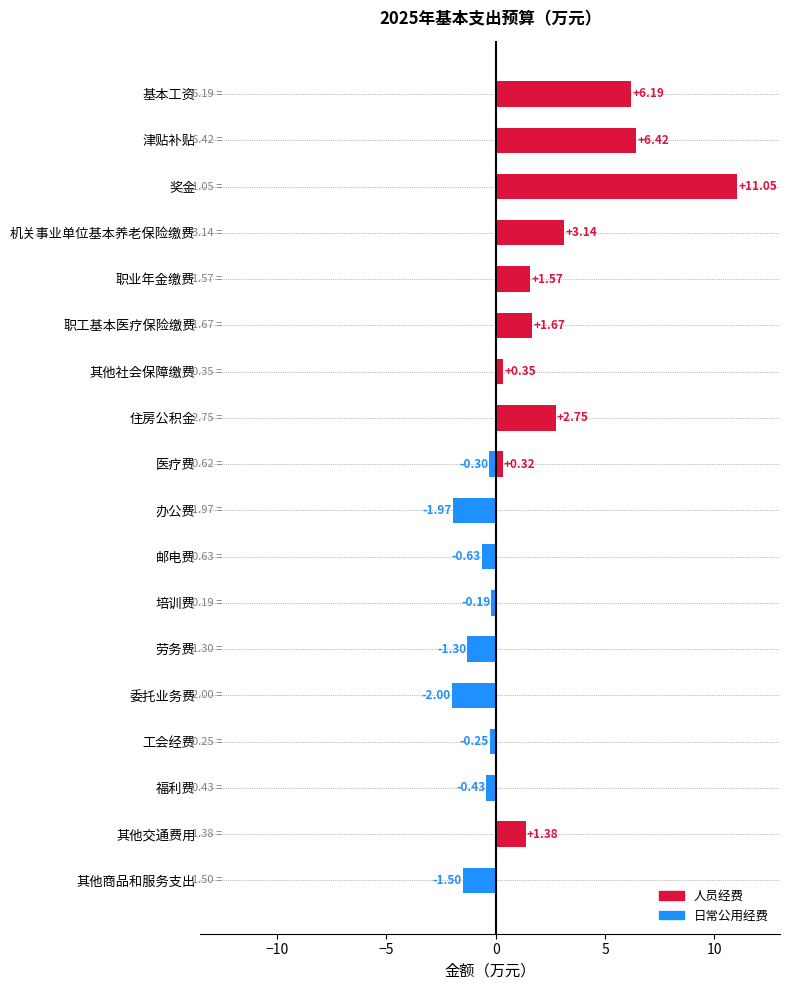

Rank the categories by 人员经费 value from highest to lowest.

奖金, 津贴补贴, 基本工资, 机关事业单位基本养老保险缴费, 住房公积金, 职工基本医疗保险缴费, 职业年金缴费, 其他交通费用, 其他社会保障缴费, 医疗费, 办公费, 邮电费, 培训费, 劳务费, 委托业务费, 工会经费, 福利费, 其他商品和服务支出